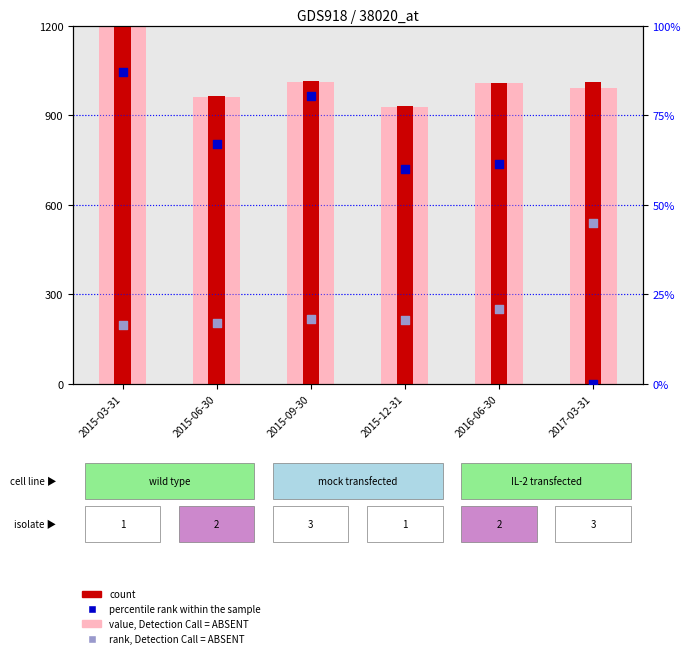

At which category is the sum across all series the highest?

2015-03-31